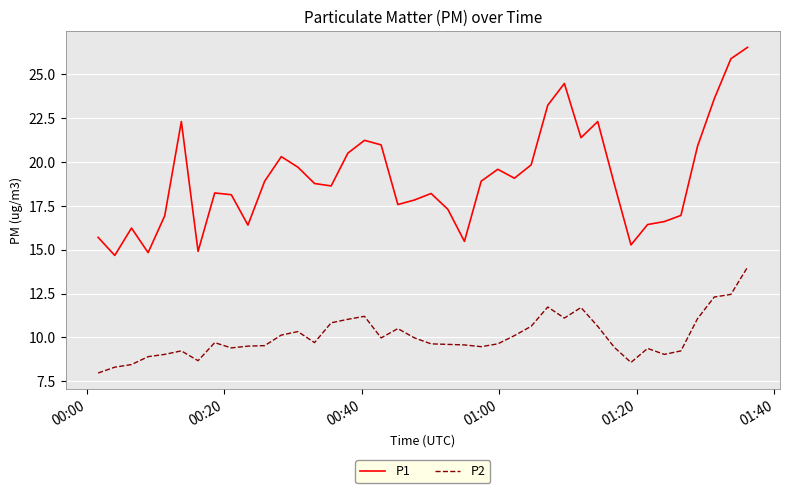

Count the number of categories in the chart.

40